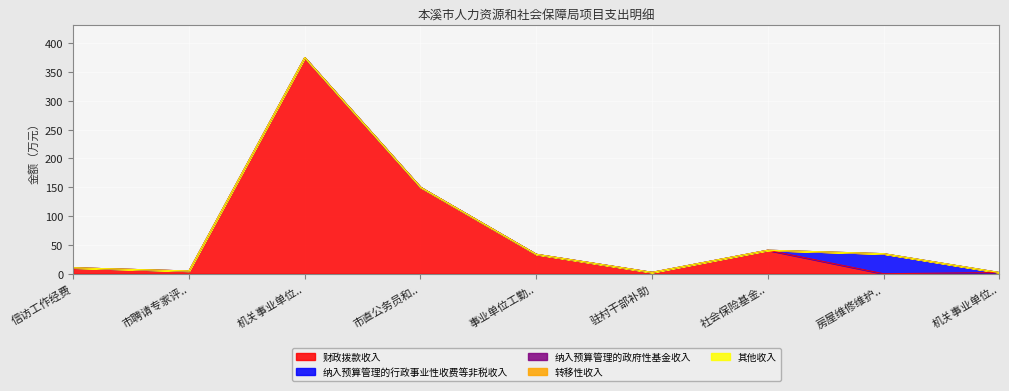

At which category does the chart reach its peak across all series?

机关事业单位失独或终生未生育人员一次性退休补贴